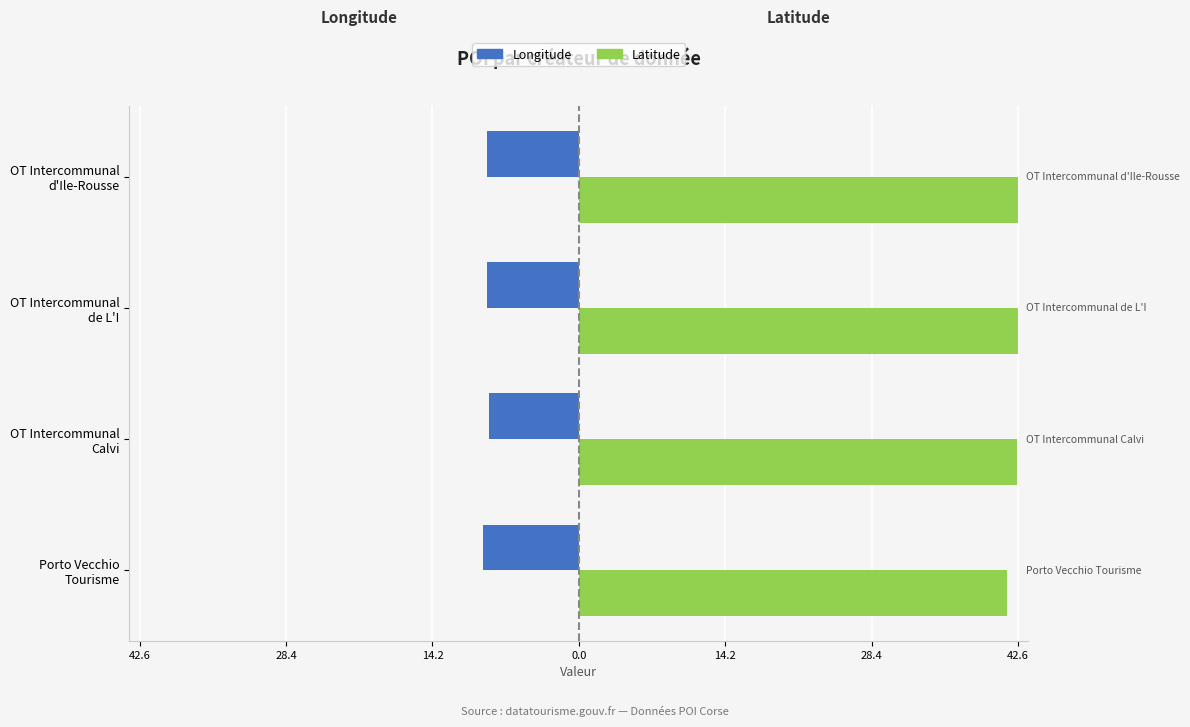

Reading left to right, list all the values displayed in this chart.

Longitude: -9.3	-8.8	-8.9	-8.9
Latitude: 41.6	42.6	42.6	42.6